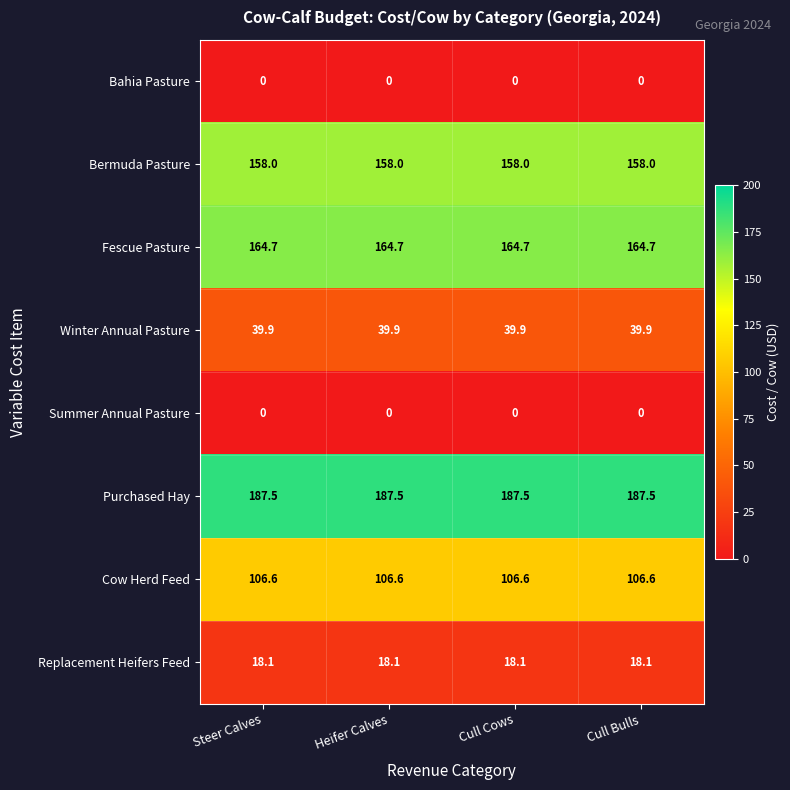

Count the number of data series in this chart.

8